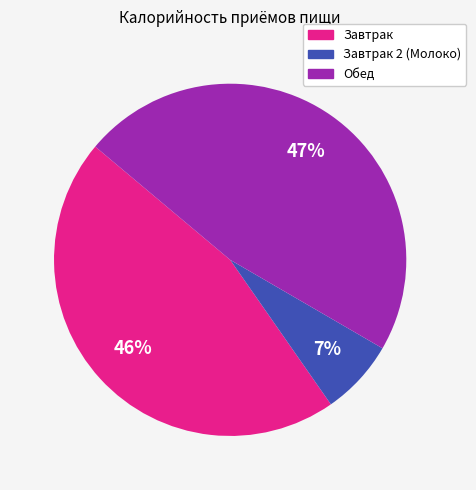

To the nearest percent, what is the average slice percentage?

33%